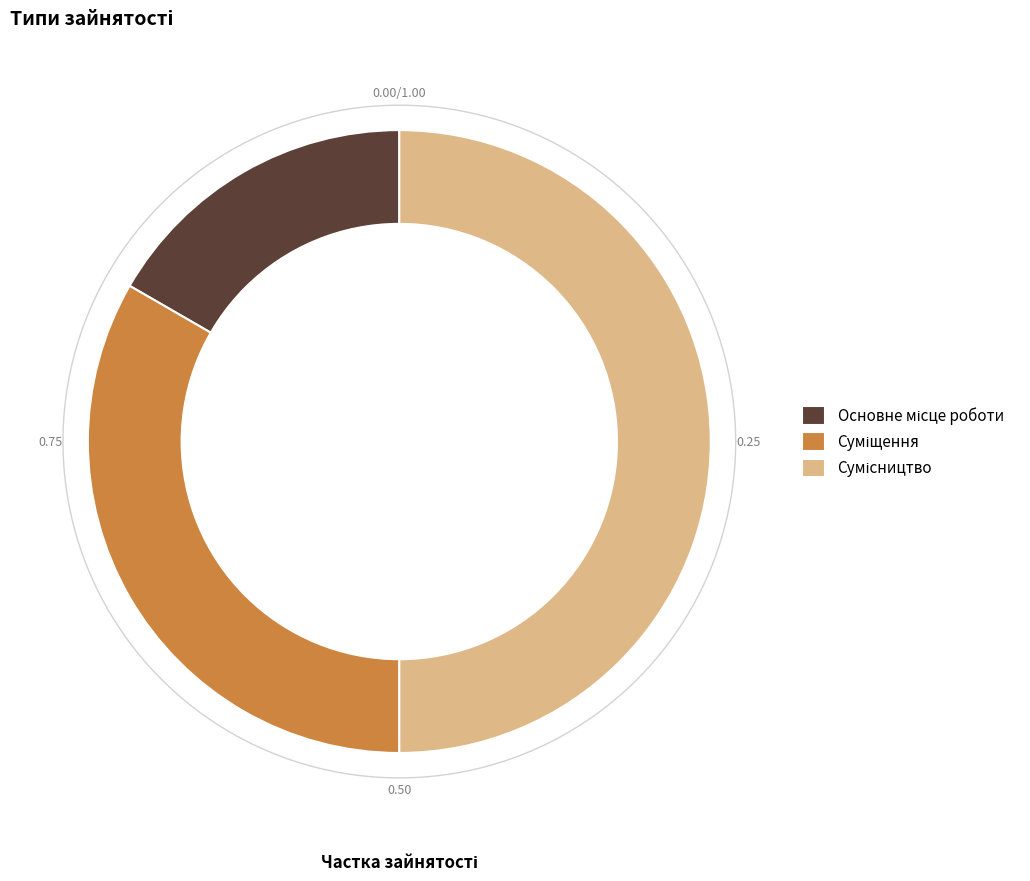

Which category has the biggest portion of the pie?

Сумісництво